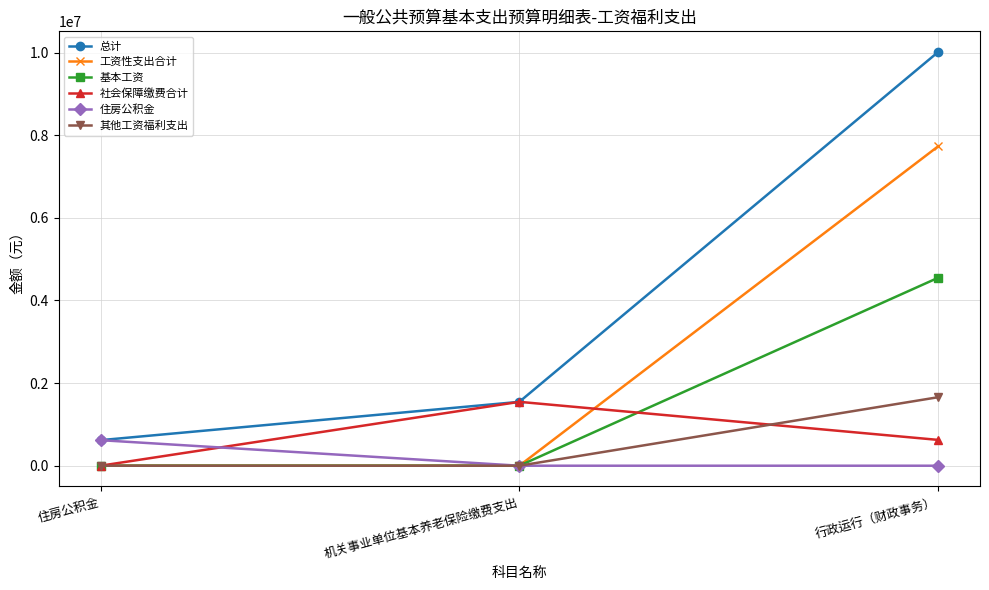

How many series are shown in this chart?

6